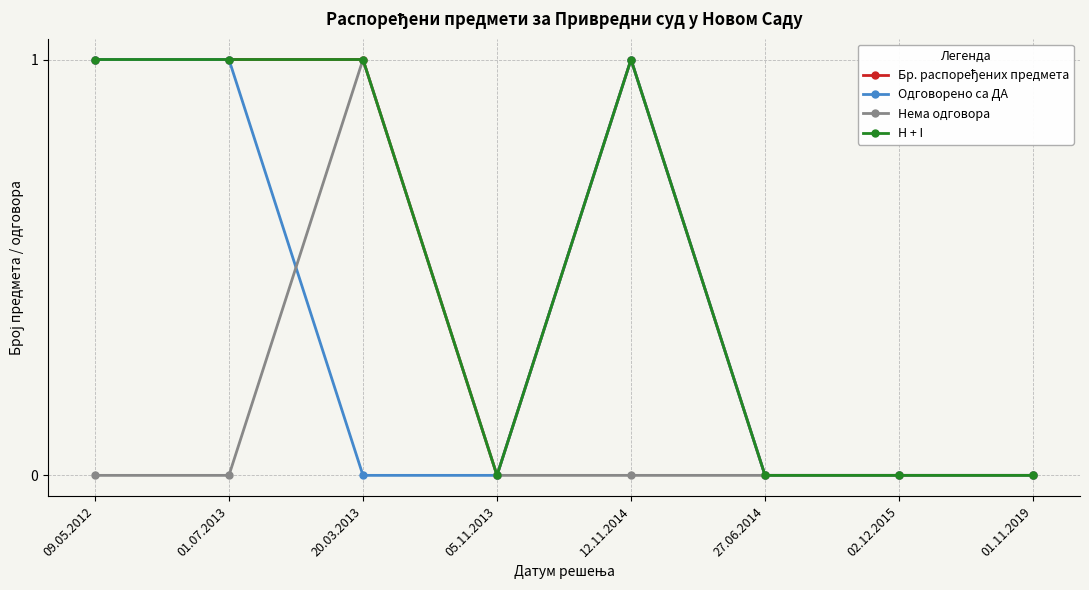

What is the total value across all series at 09.05.2012?

3